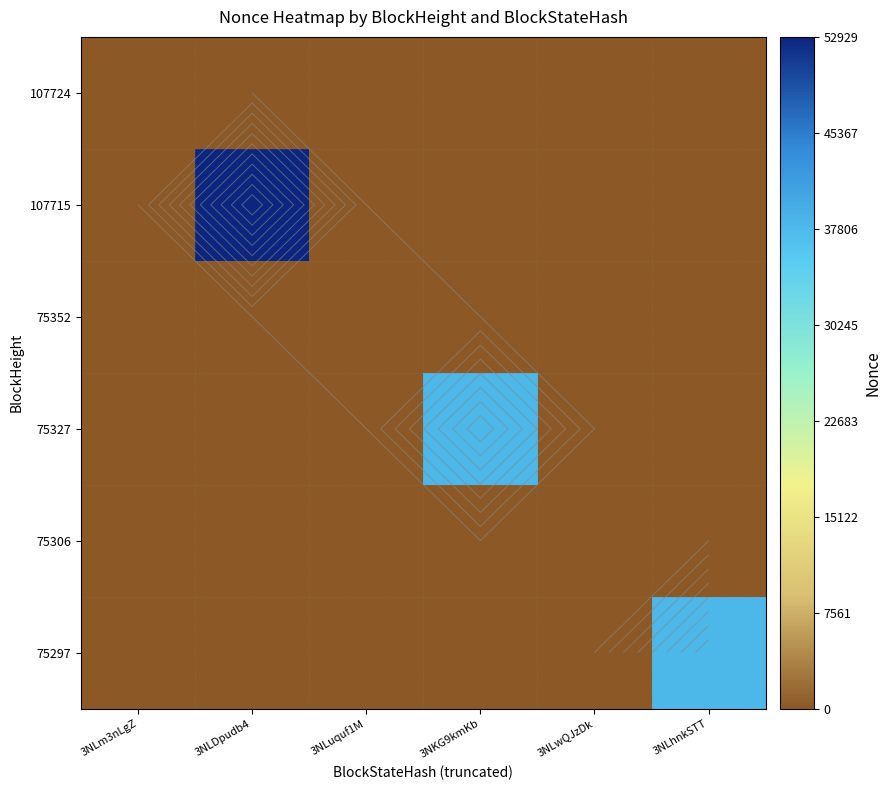

Where is 107724 nearest to the value 1?

3NLm3nLgZ